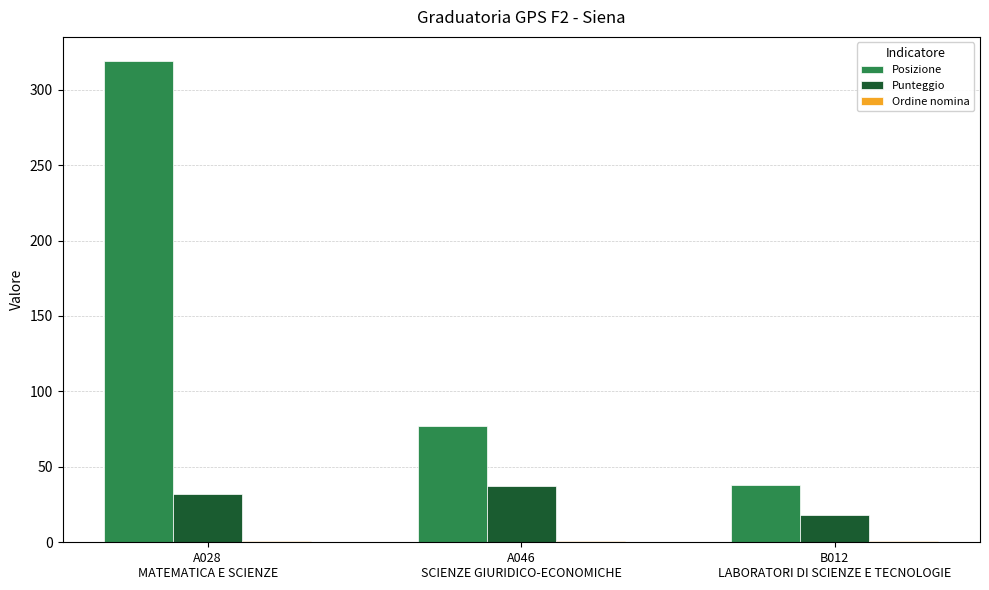

What is the sum of all Punteggio values?

87.5